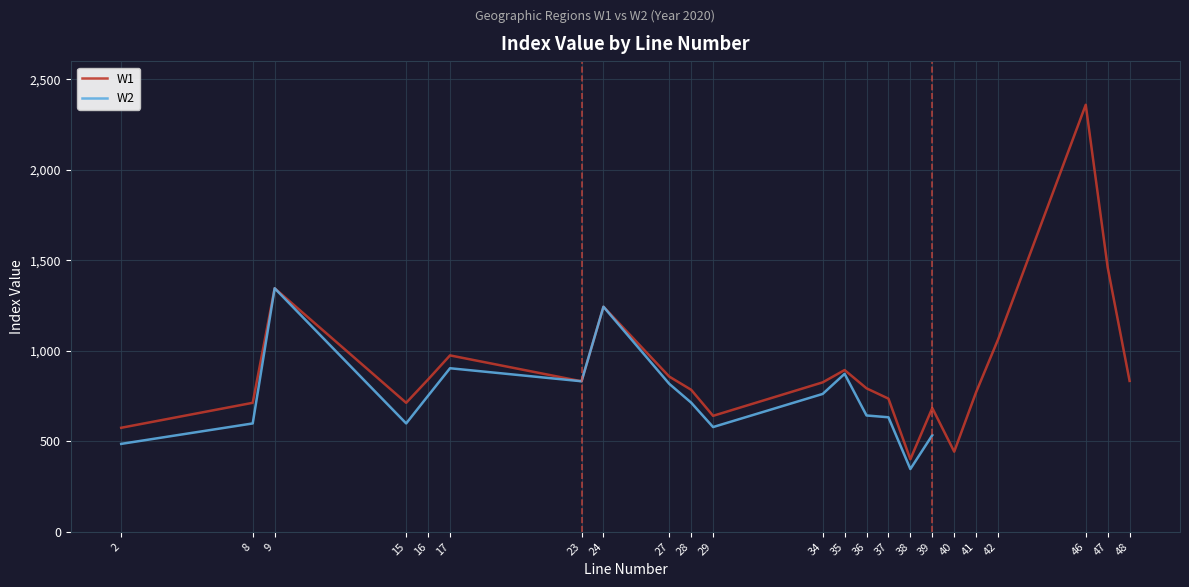

At which label does W2 reach its minimum?

38